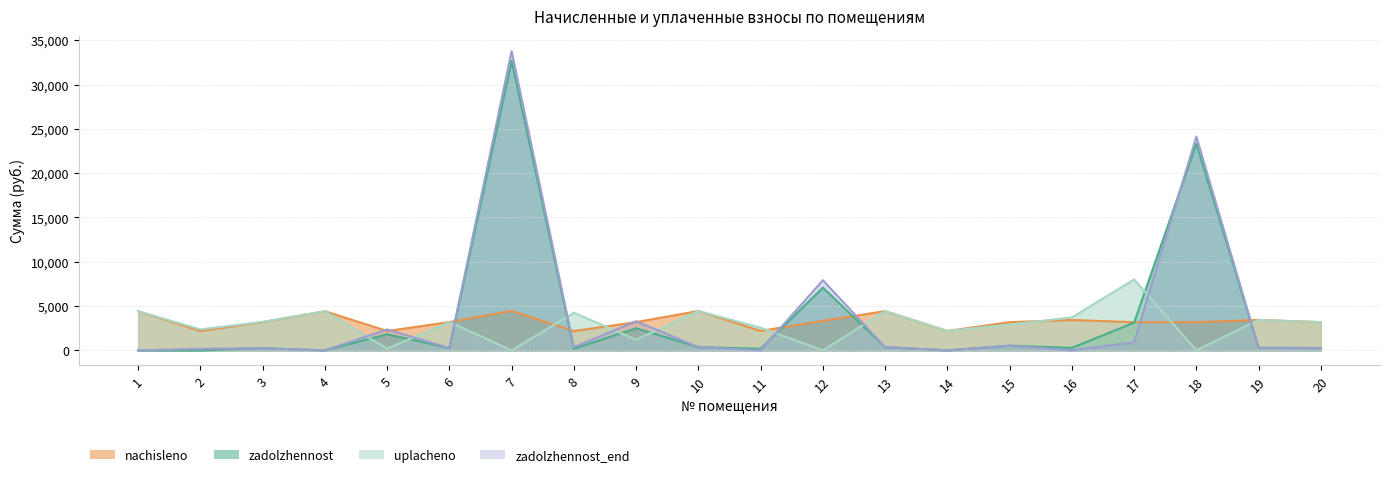

Which series has the largest total across all categories?

zadolzhennost_end